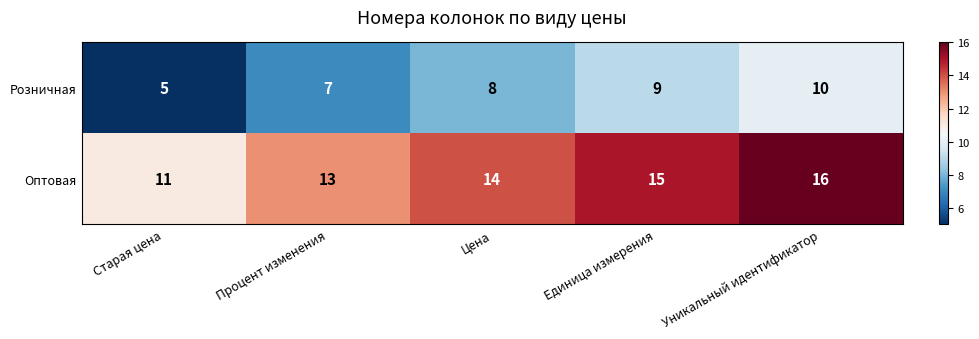

At which label is Оптовая closest to 13?

Процент изменения